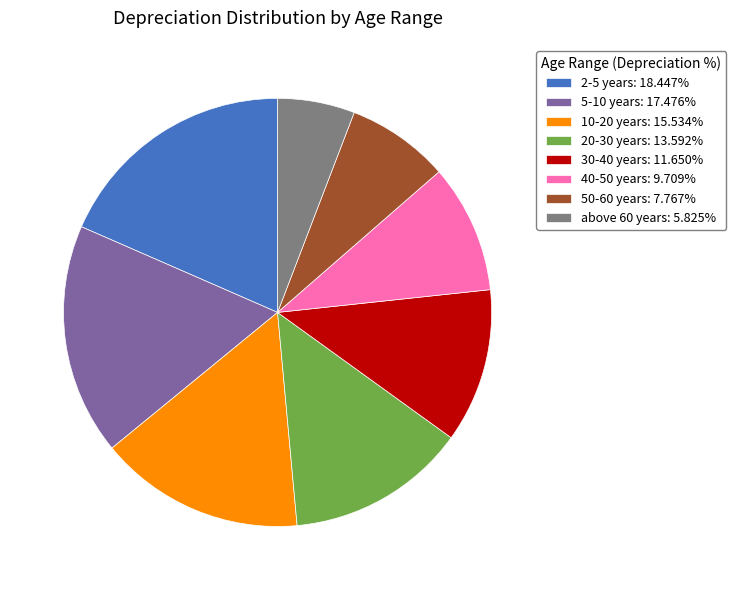

The 10-20 years slice represents 4% of the pie. True or false?

False